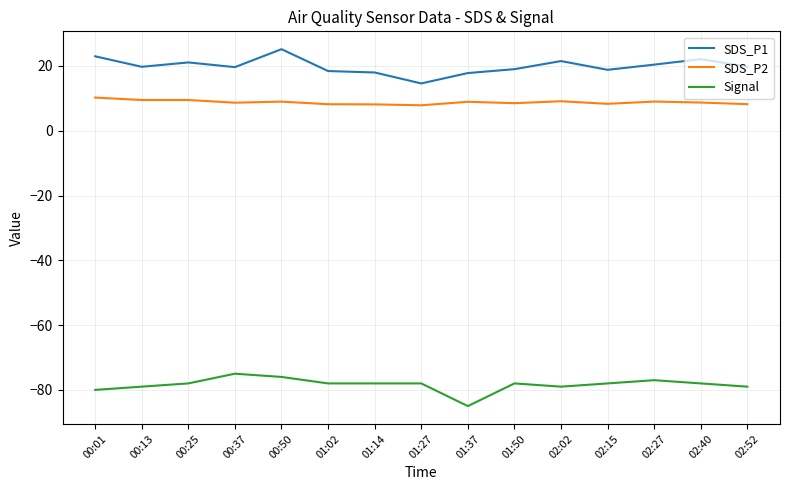

Which label corresponds to the smallest value in the chart?

01:37